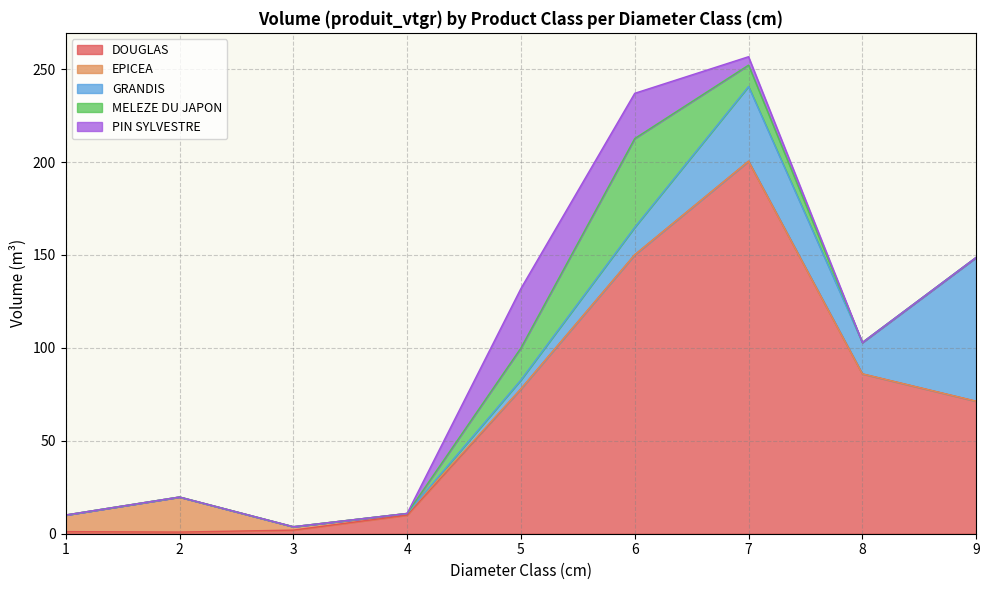

After their last crossing, which series has the higher values: MELEZE DU JAPON or PIN SYLVESTRE?

MELEZE DU JAPON